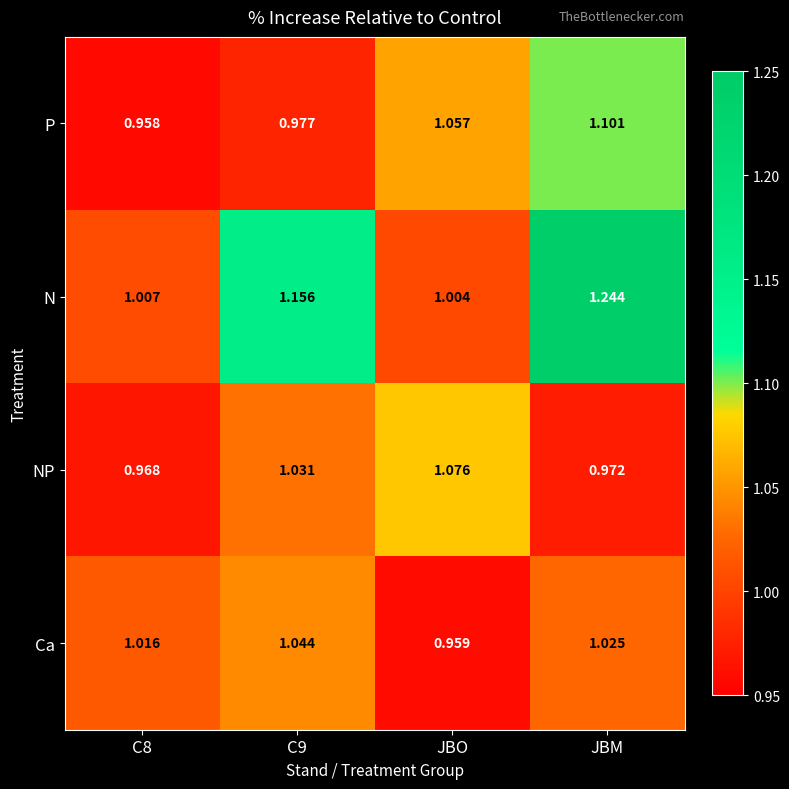

Rank the series at C8 from highest to lowest value.

Ca, N, NP, P